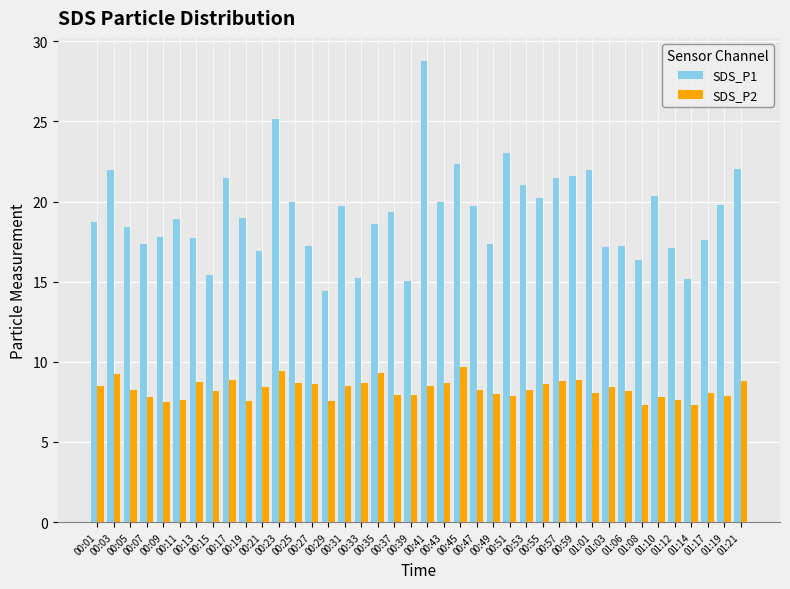

Rank the series by their maximum value, from highest to lowest.

SDS_P1, SDS_P2